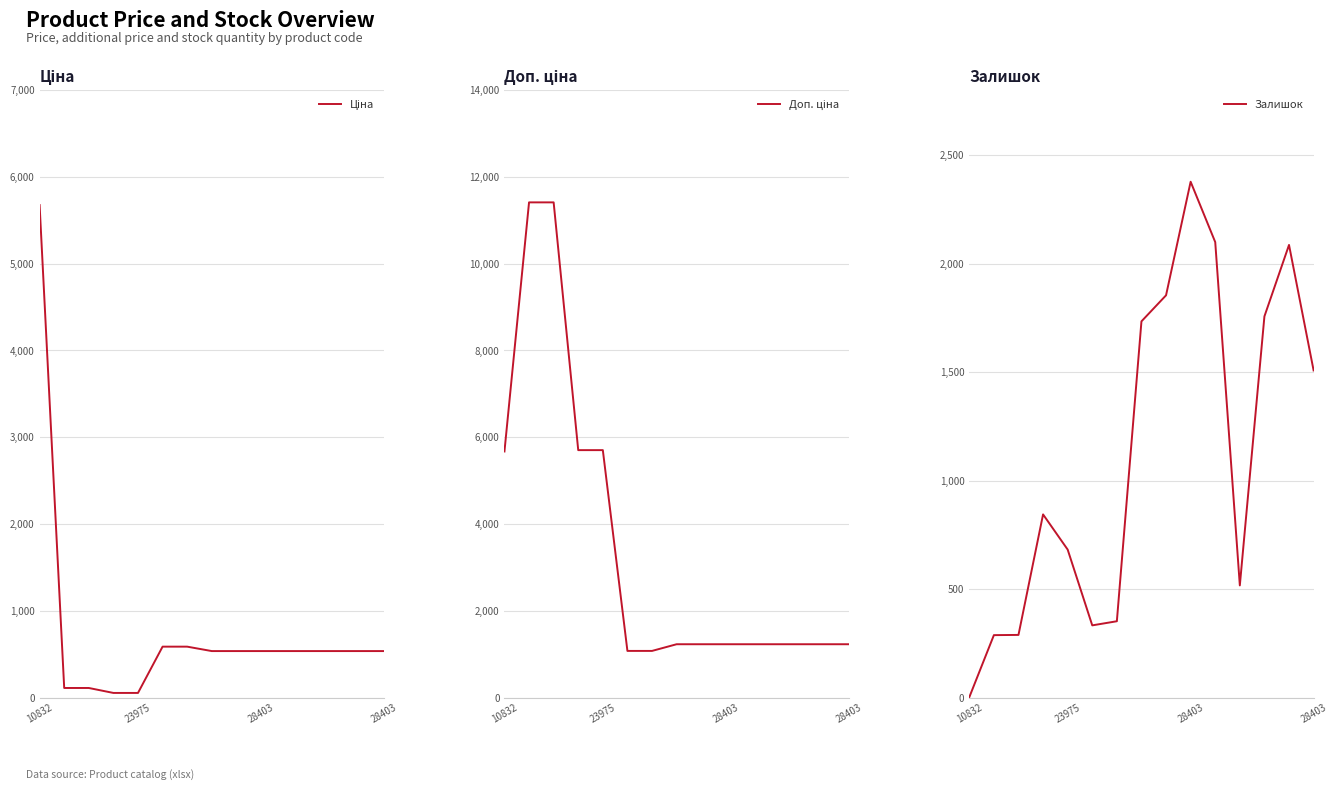

How many data points in Доп. ціна are less than 1235?

2